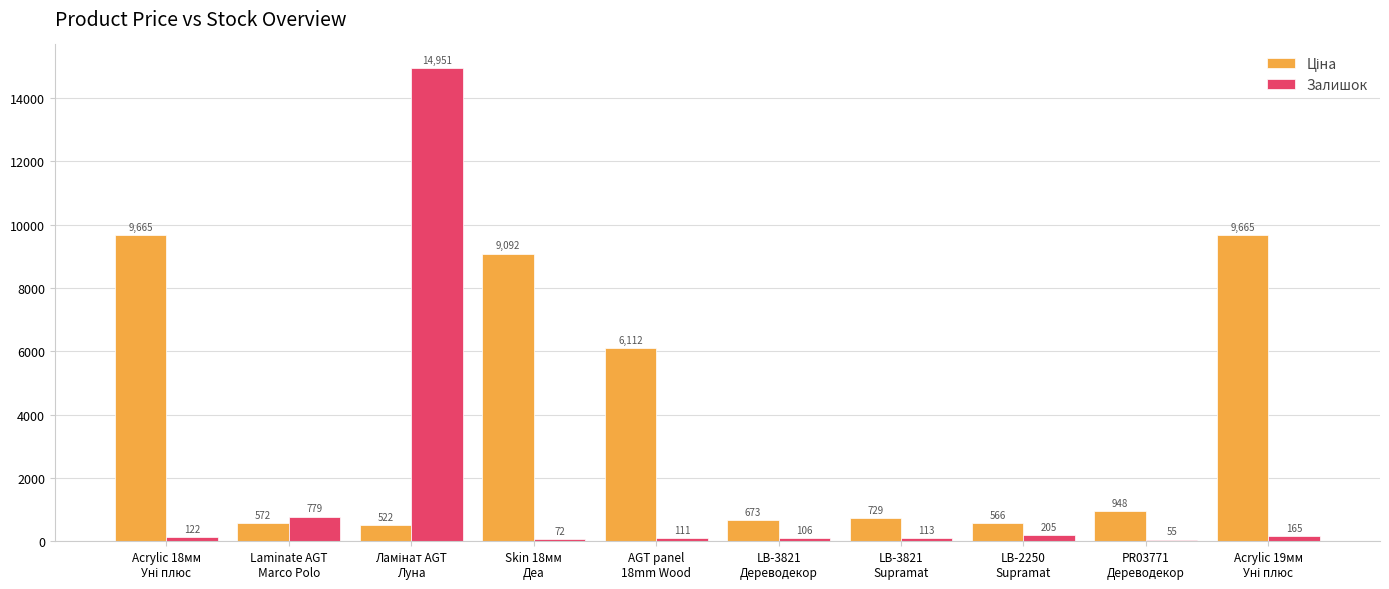

What is the average value of the Залишок series?

1667.9